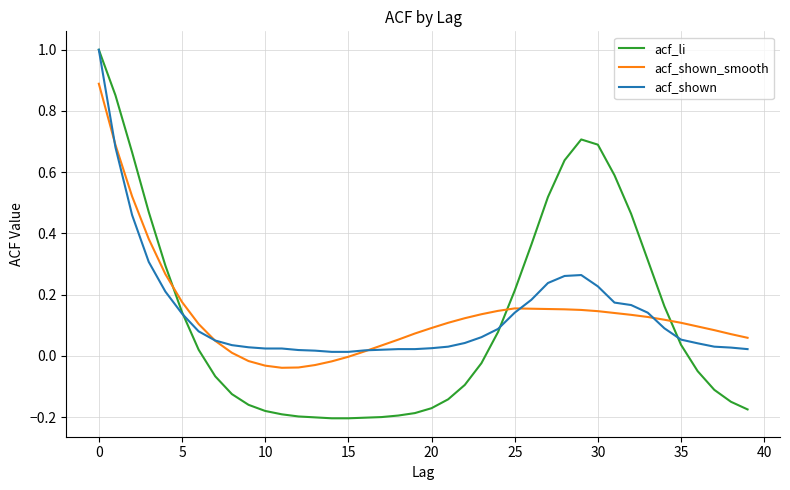

True or false: acf_li and acf_shown_smooth intersect in this chart.

True